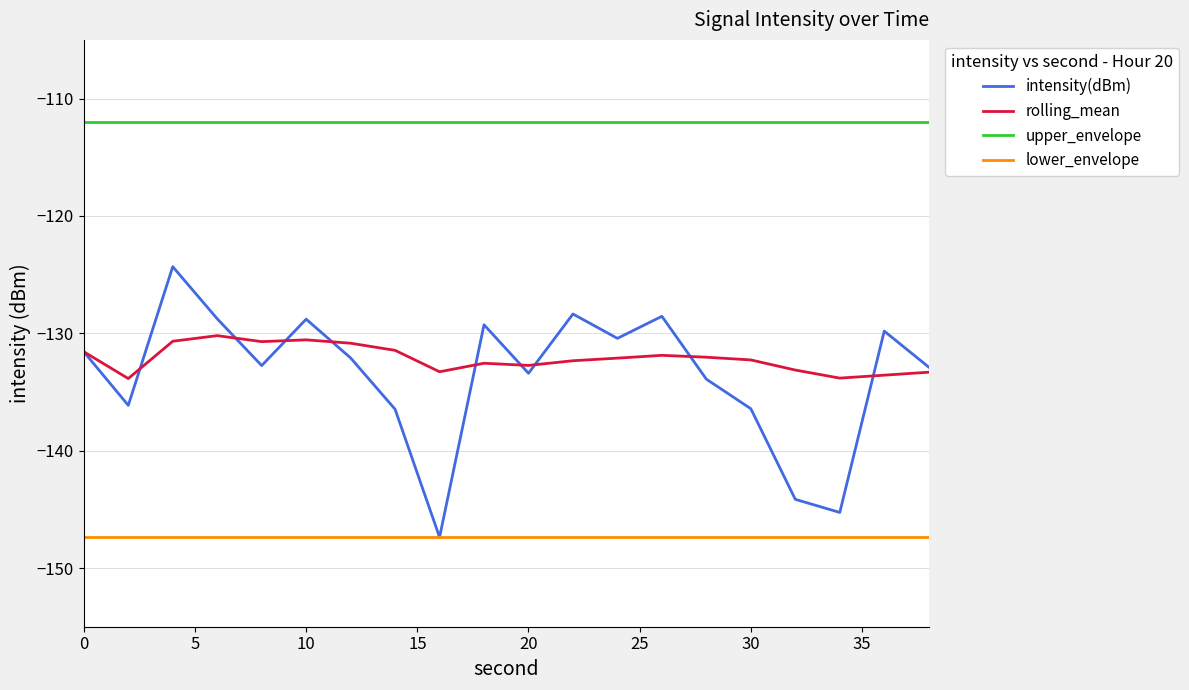

True or false: upper_envelope and lower_envelope intersect in this chart.

False